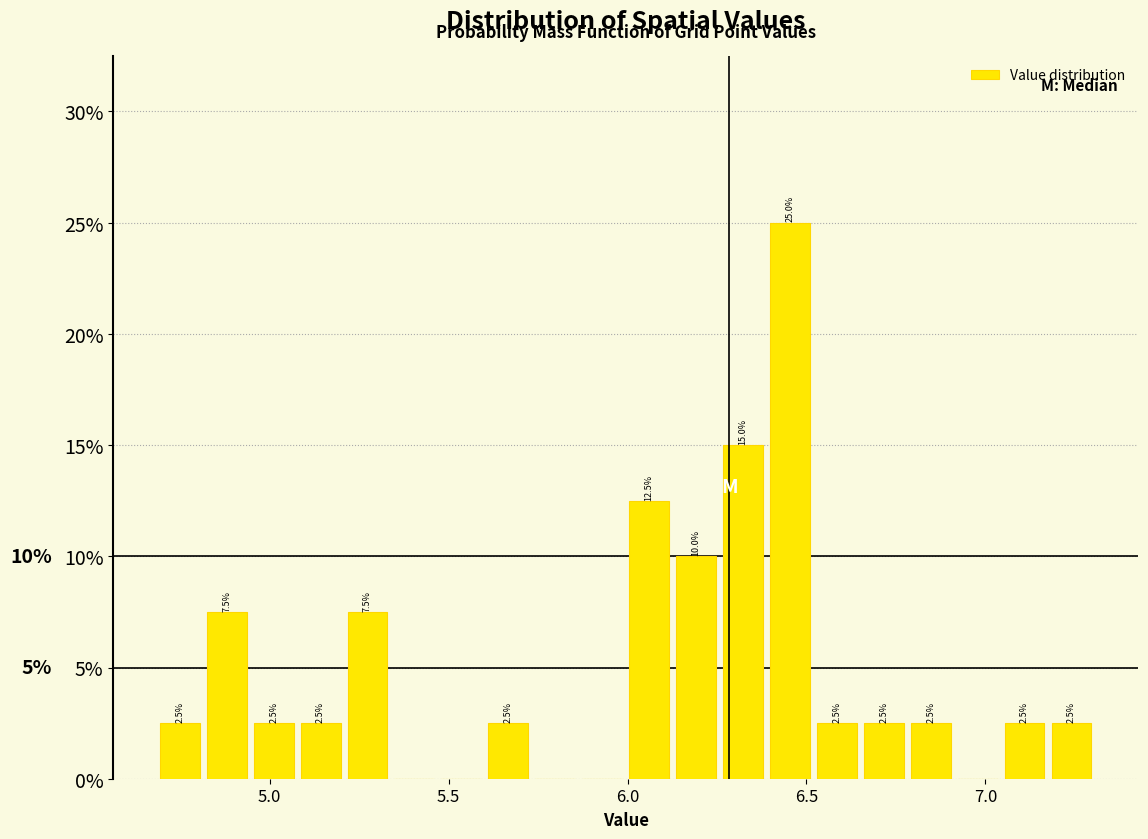

Around what value on the x-axis is the tallest bar? Give the approximate position of its centre, as read against the axis.

6.45